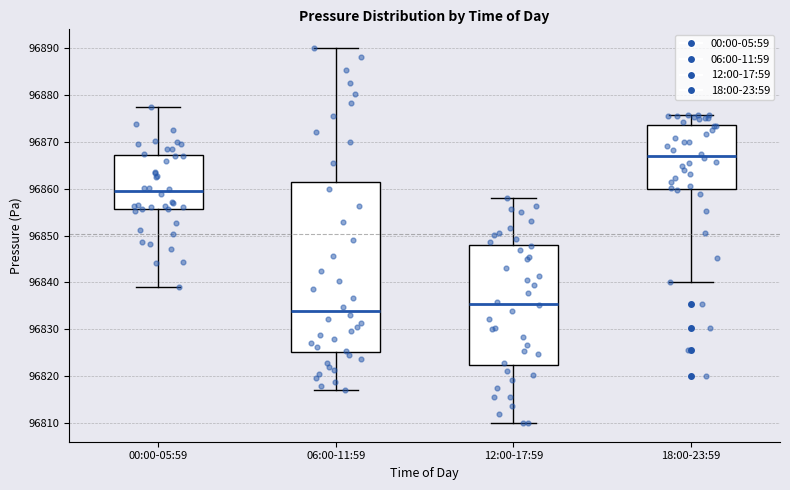

Reading left to right, transcribe this box plot: for each box, give where its median line is, the range the box spans, and where its two whiskers end, as read against the y-axis. The values are not printed on the chart, so give them approximately, as read against the axis.

00:00-05:59: median 96860, box 96856 to 96867, whiskers 96839 to 96877
06:00-11:59: median 96834, box 96825 to 96861, whiskers 96817 to 96890
12:00-17:59: median 96835, box 96822 to 96848, whiskers 96810 to 96858
18:00-23:59: median 96867, box 96860 to 96874, whiskers 96840 to 96876